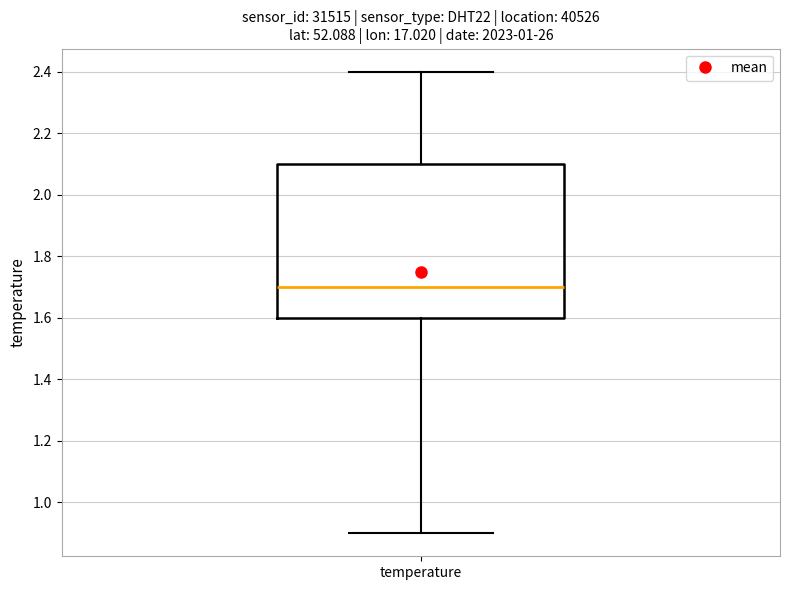

Read this box plot against the y-axis: the position of the median line, the range covered by the box, and the ends of both whiskers. The values are not printed on the chart, so give them approximately, as read against the axis.

median 1.7, box 1.6 to 2.1, whiskers 0.9 to 2.4